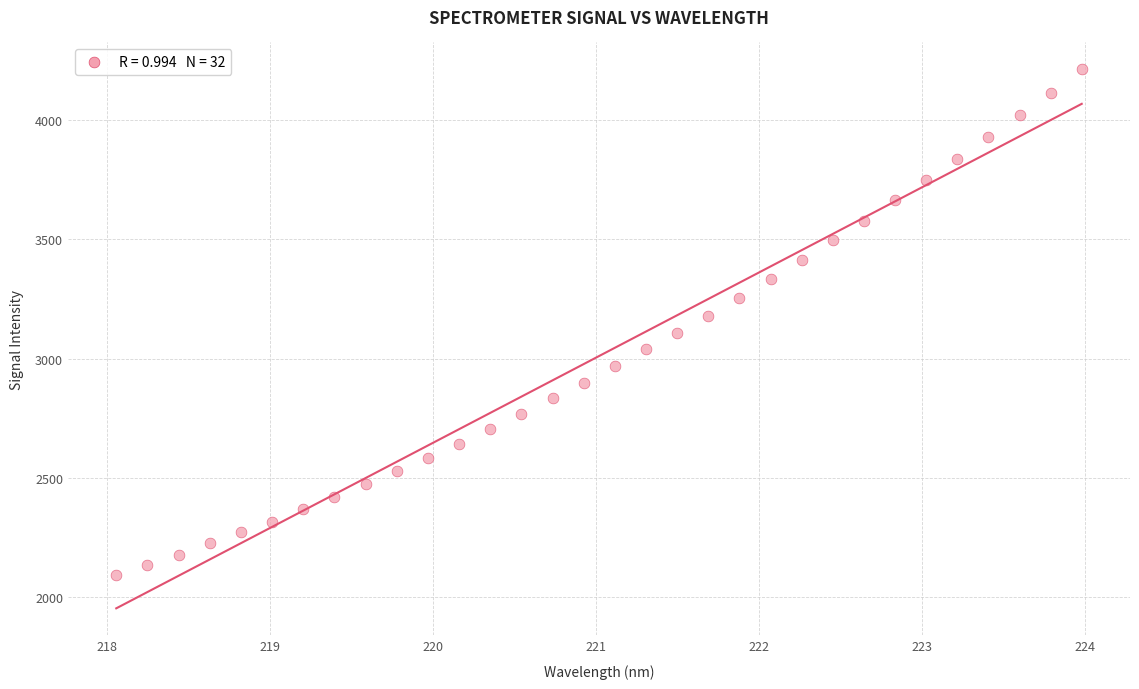

What is the range of Y values (max minus min)?

2121.1